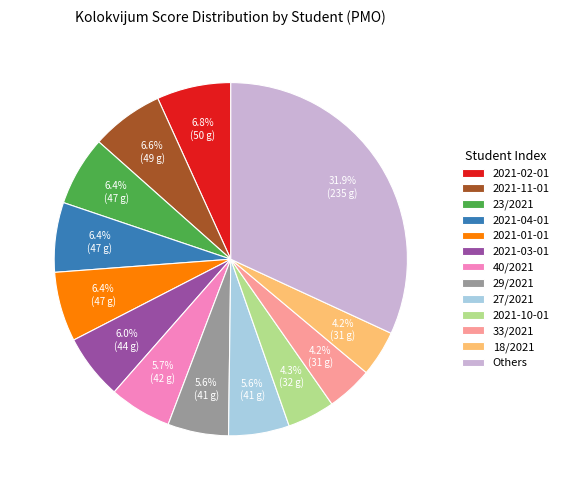

What is the largest slice in the pie chart?

Others